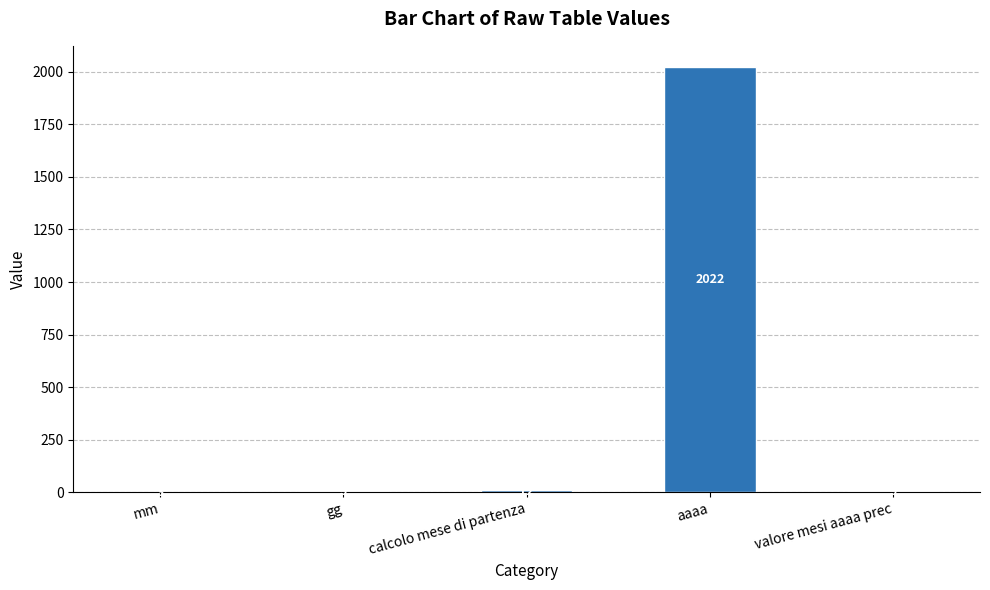

How many data points does each series have?

5